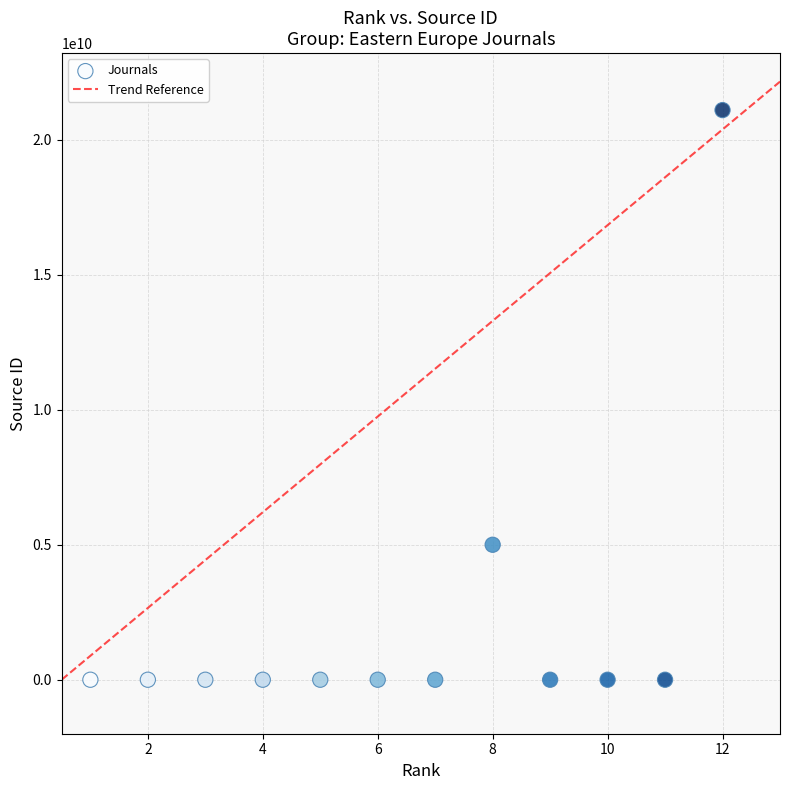

What Y value in the scatter plot is closest to 10550596470?

5000160401